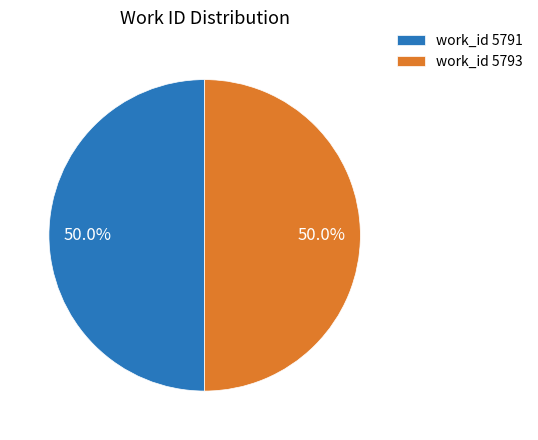

How many slices are in this pie chart?

2